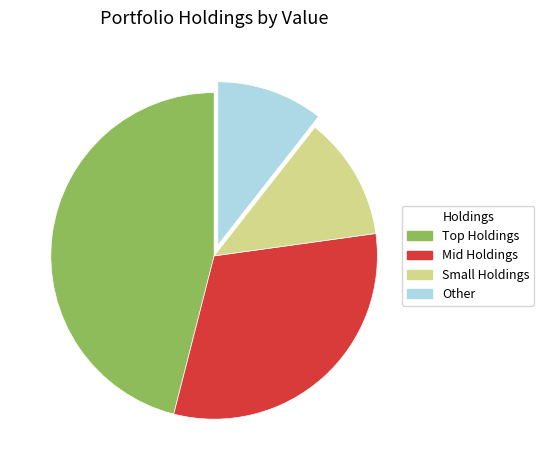

Which slice is the largest?

Top Holdings